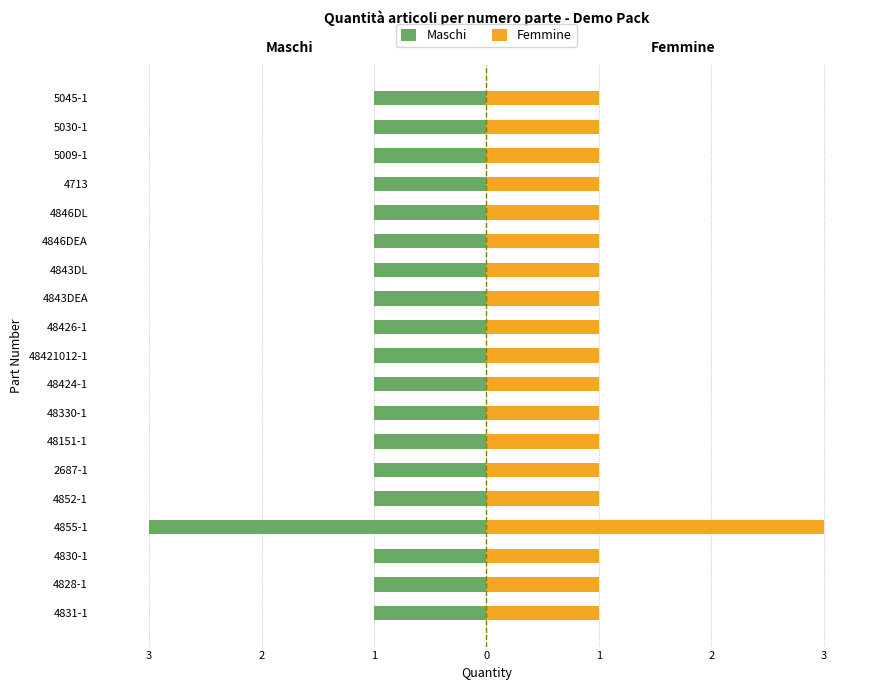

What is the value of the Maschi bar at the 19th from the left?

-1